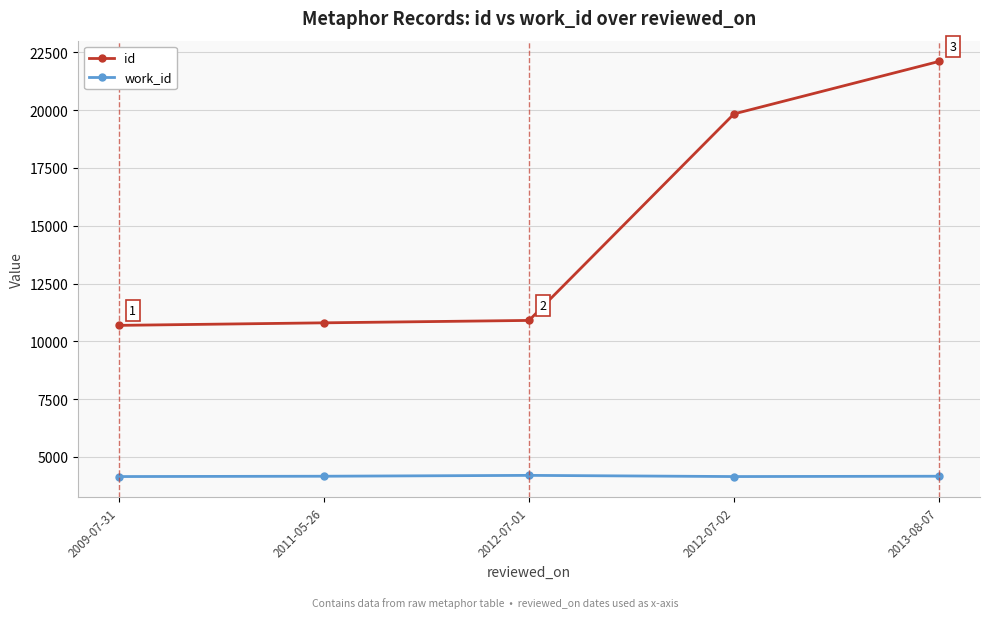

What are all the series names shown in the legend?

id, work_id